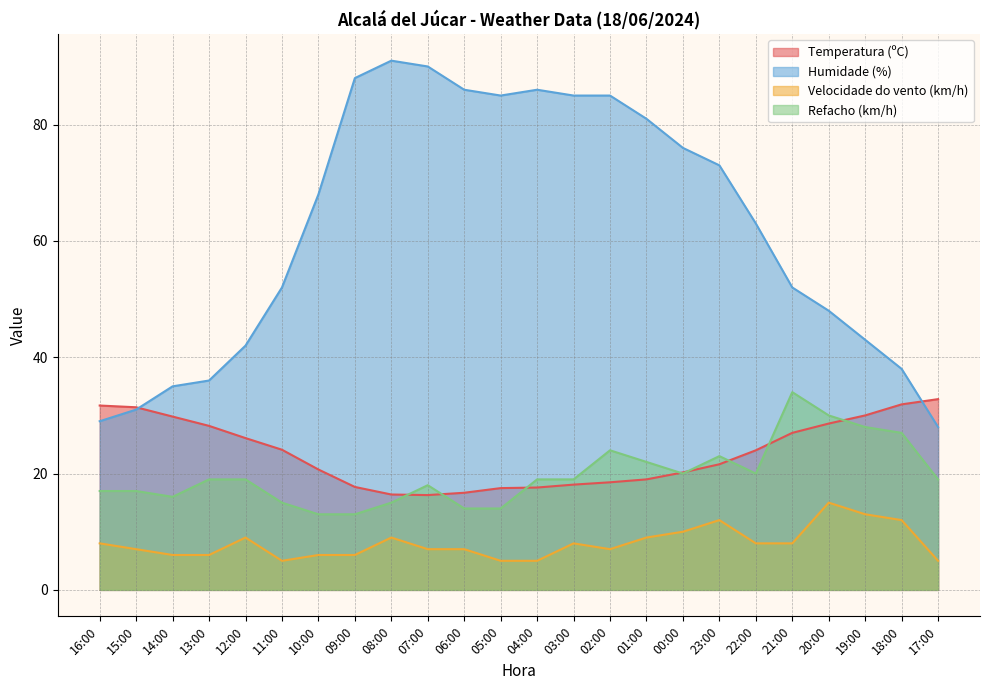

At which category does Velocidade do vento (km/h) reach its first local peak?

12:00